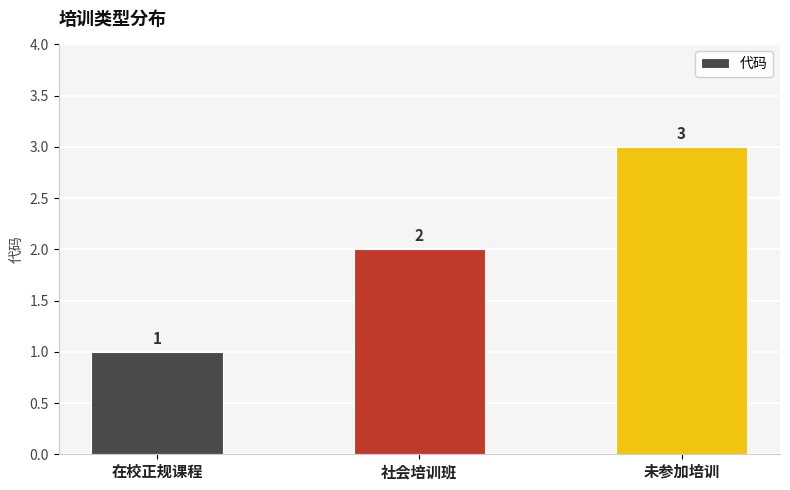

What value does the data have at 未参加培训?

3